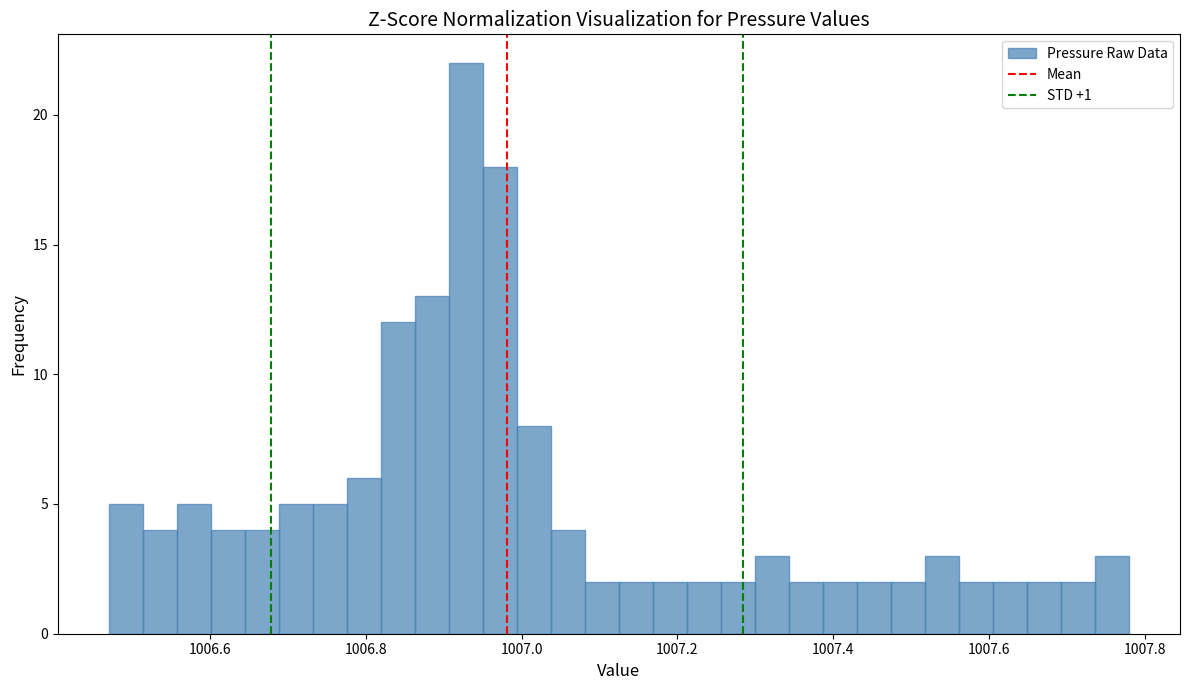

Around what value on the x-axis is the tallest bar? Give the approximate position of its centre, as read against the axis.

1006.92